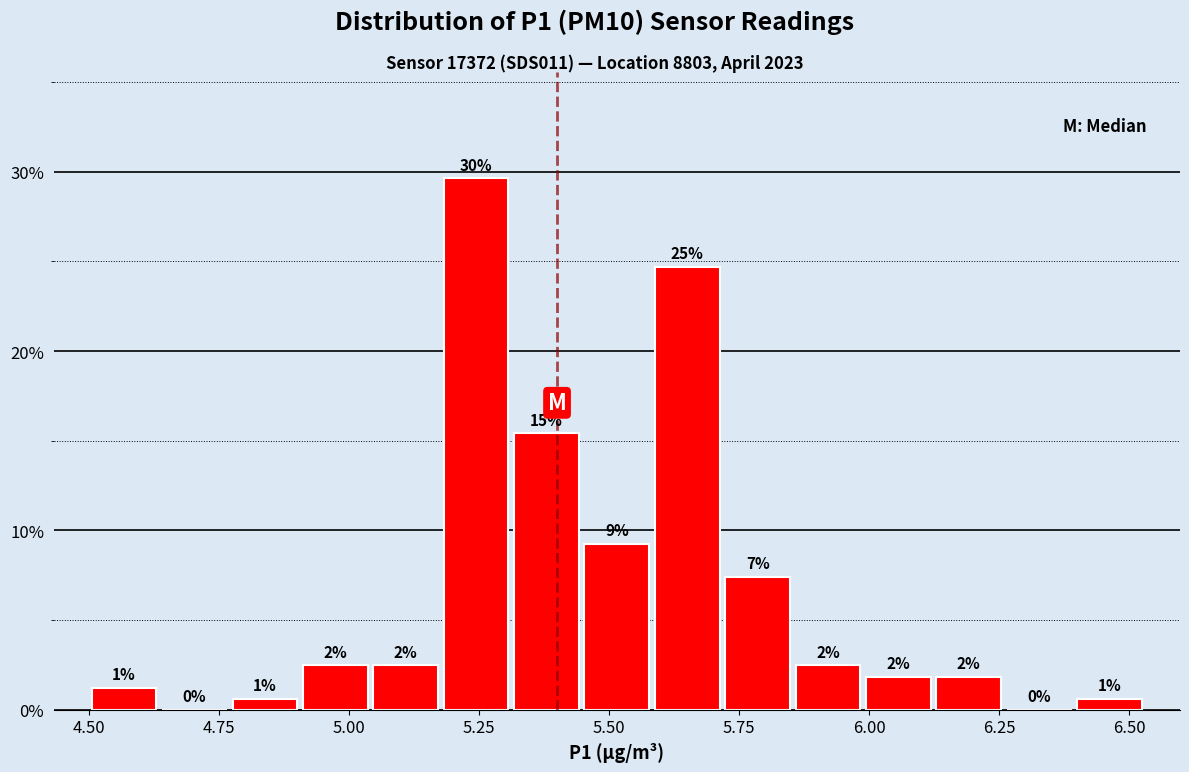

Read against the x-axis, roughly where is the centre of the tallest bar?

5.25